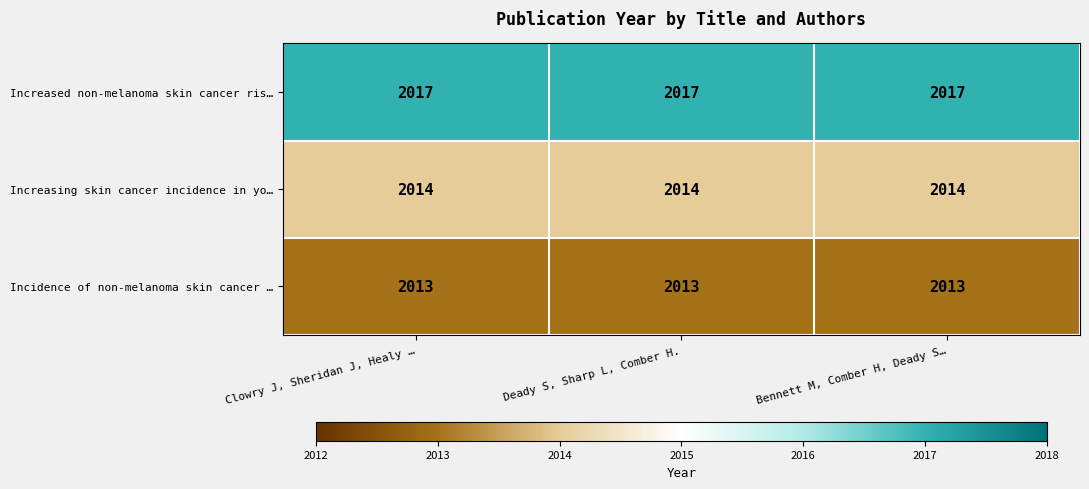

What is the spread (max minus min) of values at Bennett M, Comber H, Deady S…?

4